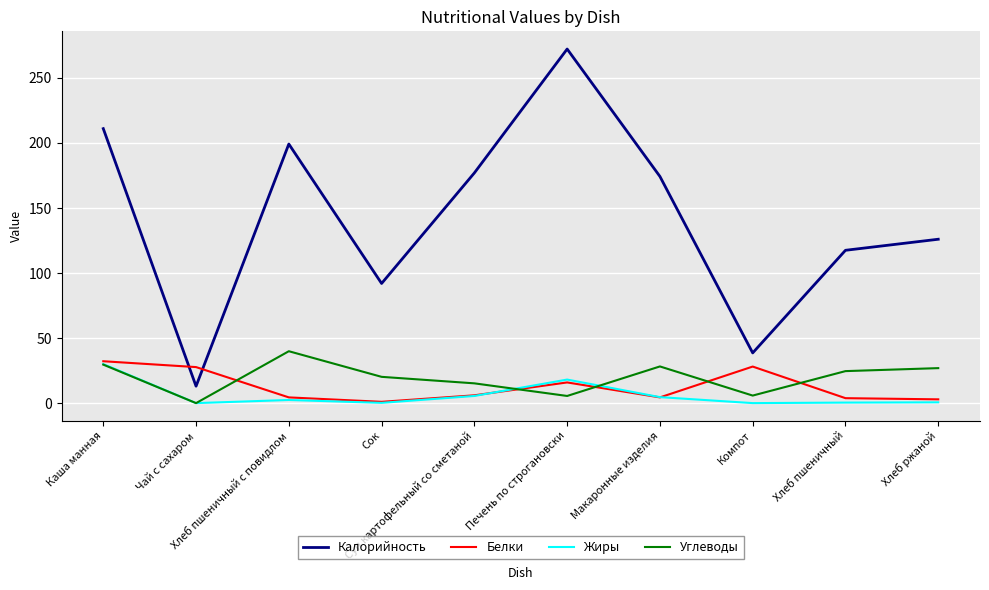

How many positive values does the Углеводы series have?

9